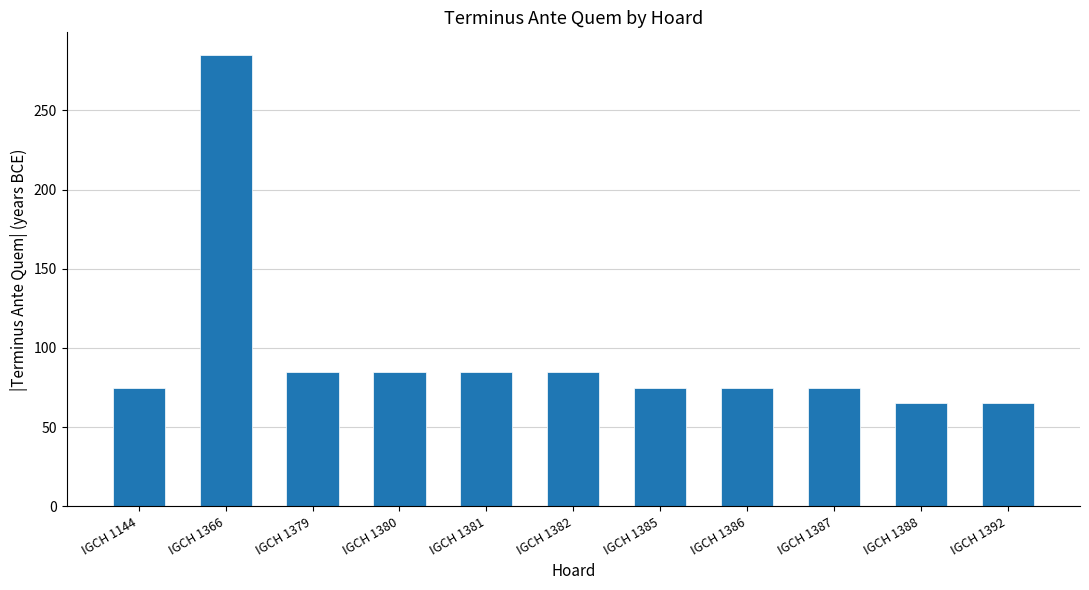

What is the average value?

96